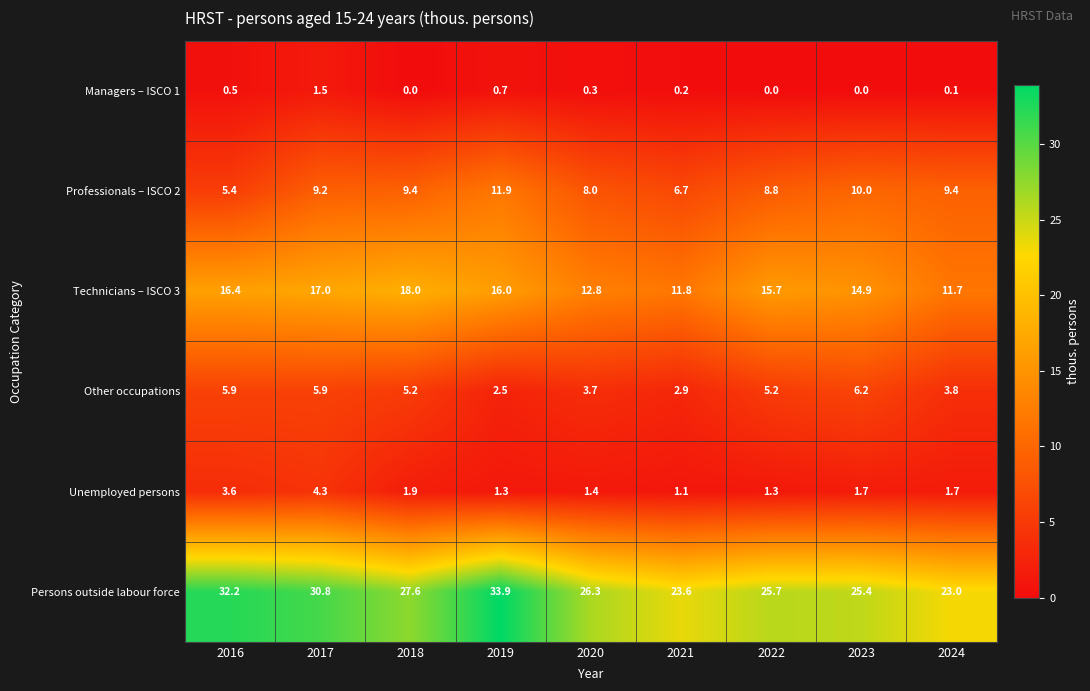

At which category is the sum across all series the highest?

2017